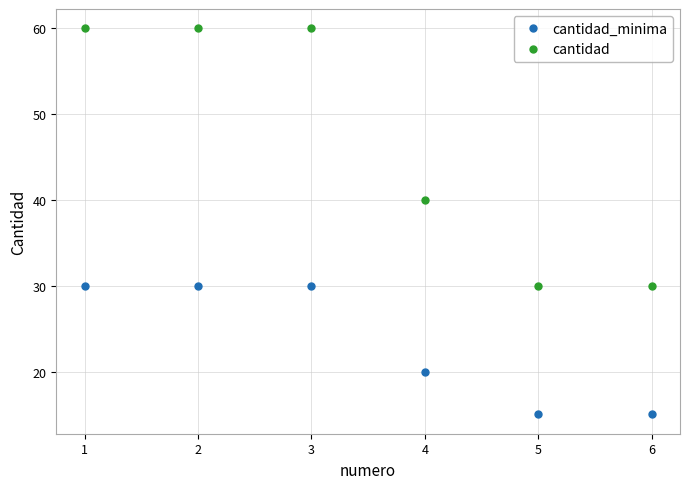

What is the maximum value for cantidad?

60